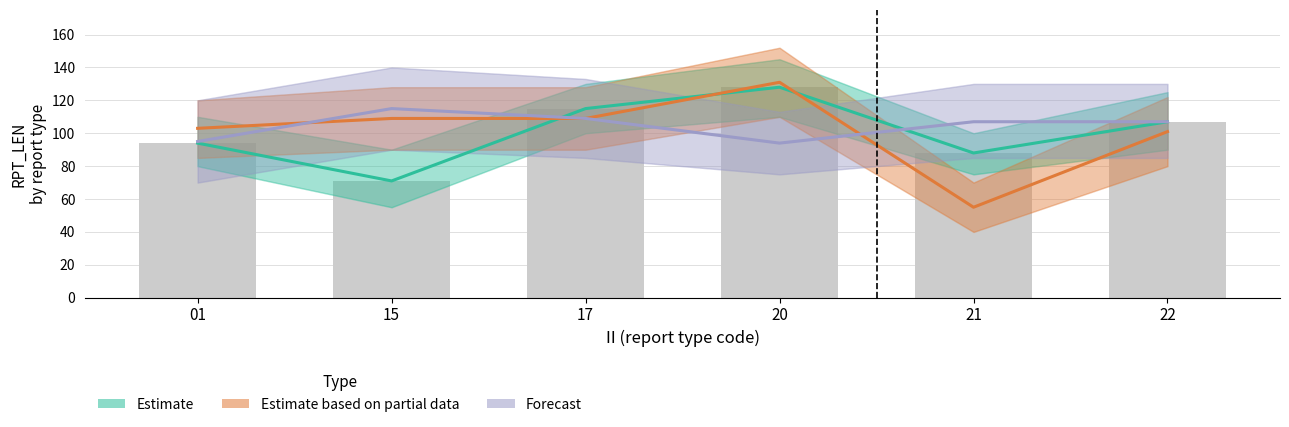

Rank the series at 17 from lowest to highest value.

Estimate based on partial data, Forecast, Estimate